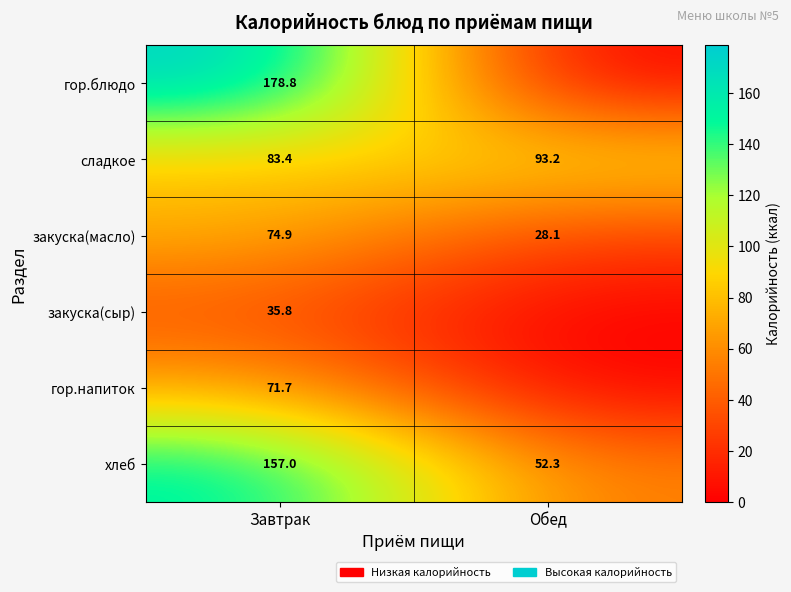

What is the difference between the закуска(масло) values at Завтрак and Обед?

46.8